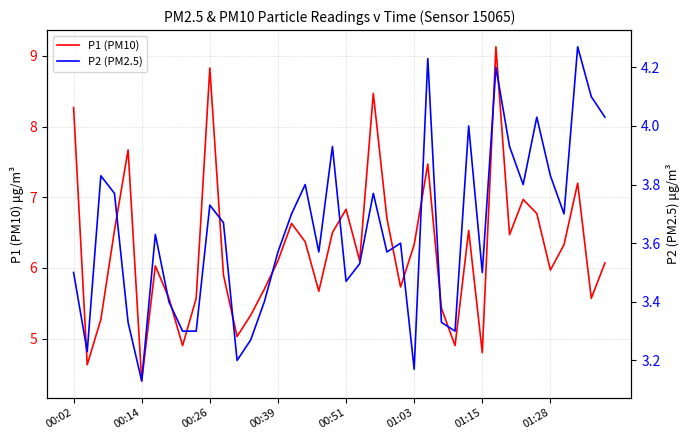

What is the minimum value for P1 (PM10)?

4.4